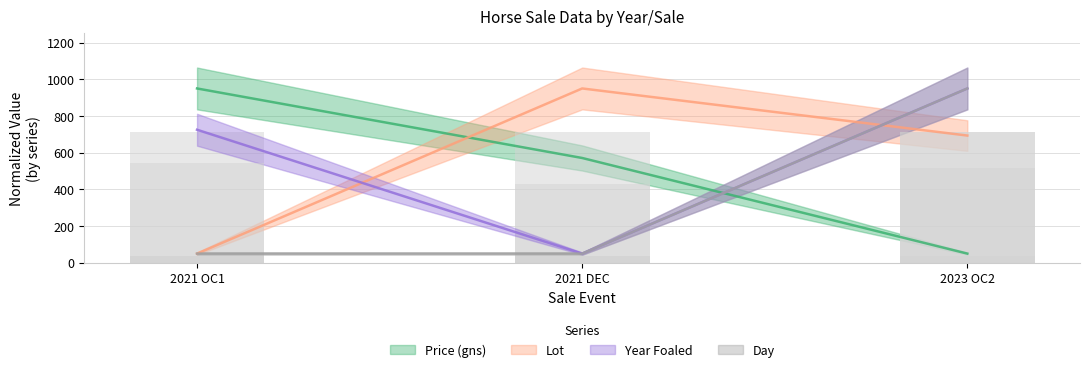

Where is Year Foaled nearest to the value 500?

2021 OC1